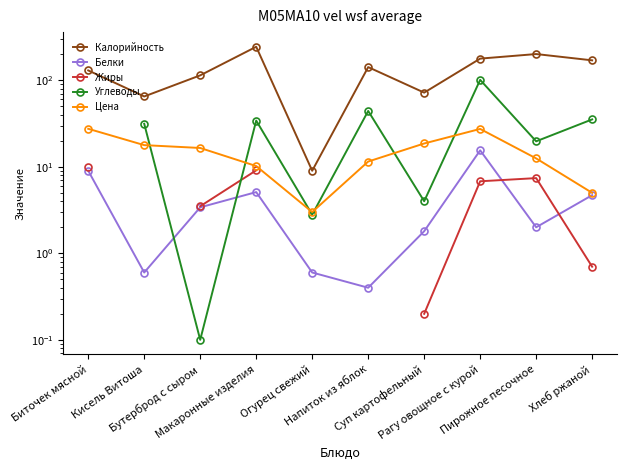

At which category does Калорийность reach its first local valley?

Кисель Витоша